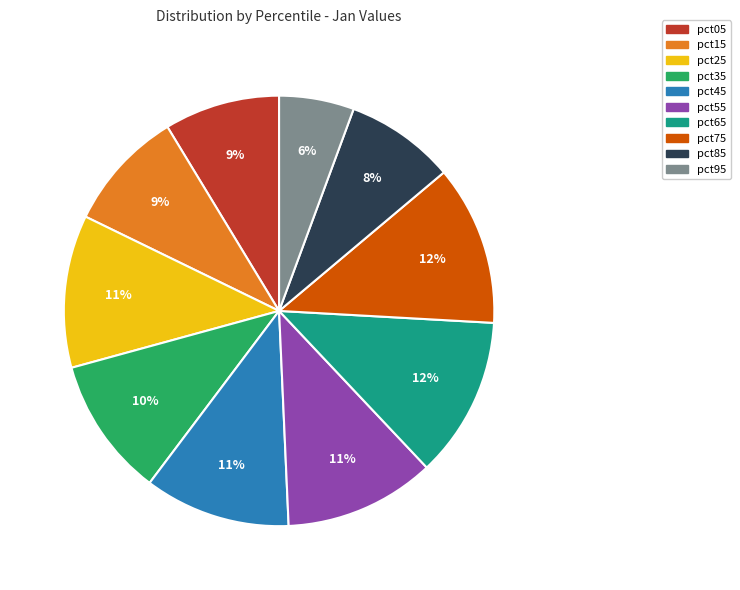

What percentage is the pct75 slice, to the nearest percent?

12%